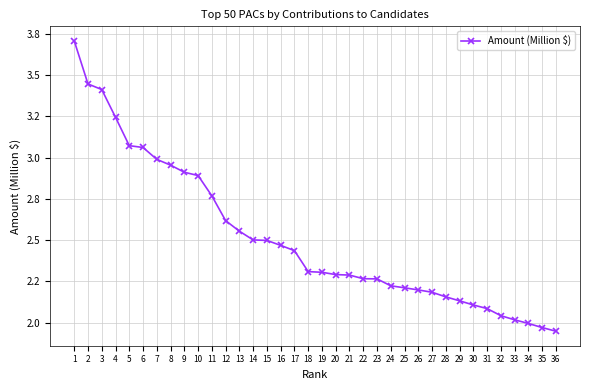

Reading right to left, what are all the values shown in this chart?

36=1.9	35=2.0	34=2.0	33=2.0	32=2.0	31=2.1	30=2.1	29=2.1	28=2.2	27=2.2	26=2.2	25=2.2	24=2.2	23=2.3	22=2.3	21=2.3	20=2.3	19=2.3	18=2.3	17=2.4	16=2.5	15=2.5	14=2.5	13=2.6	12=2.6	11=2.8	10=2.9	9=2.9	8=3.0	7=3.0	6=3.1	5=3.1	4=3.2	3=3.4	2=3.4	1=3.7